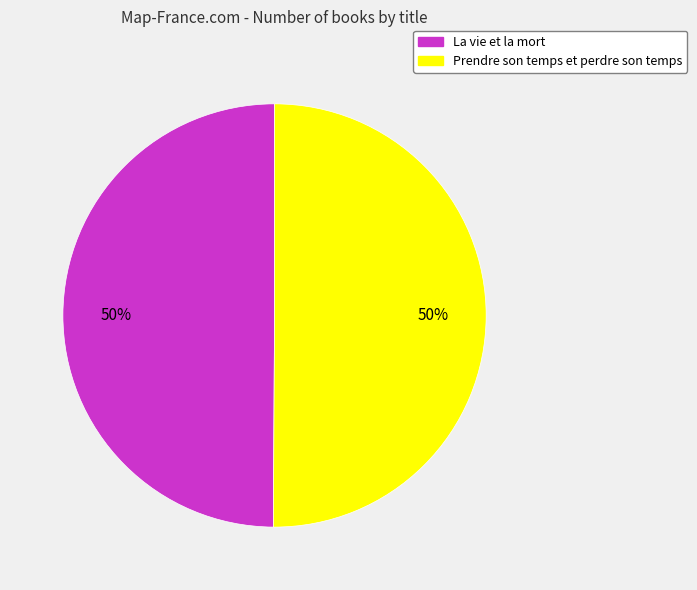

True or false: La vie et la mort accounts for 50% of the total.

True